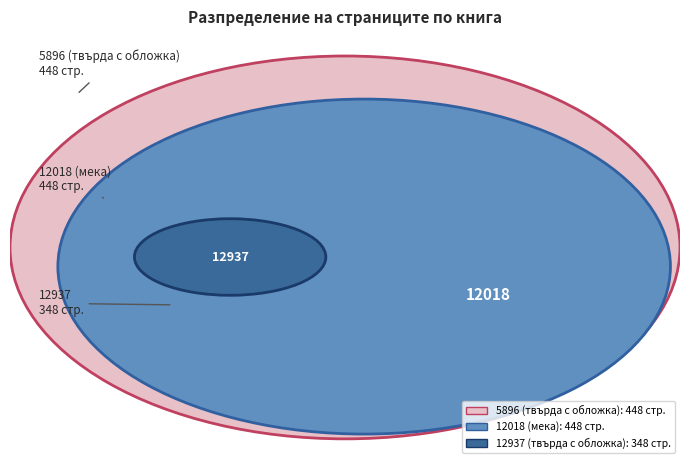

To the nearest percent, what portion does 12018 (мека) represent?

36%